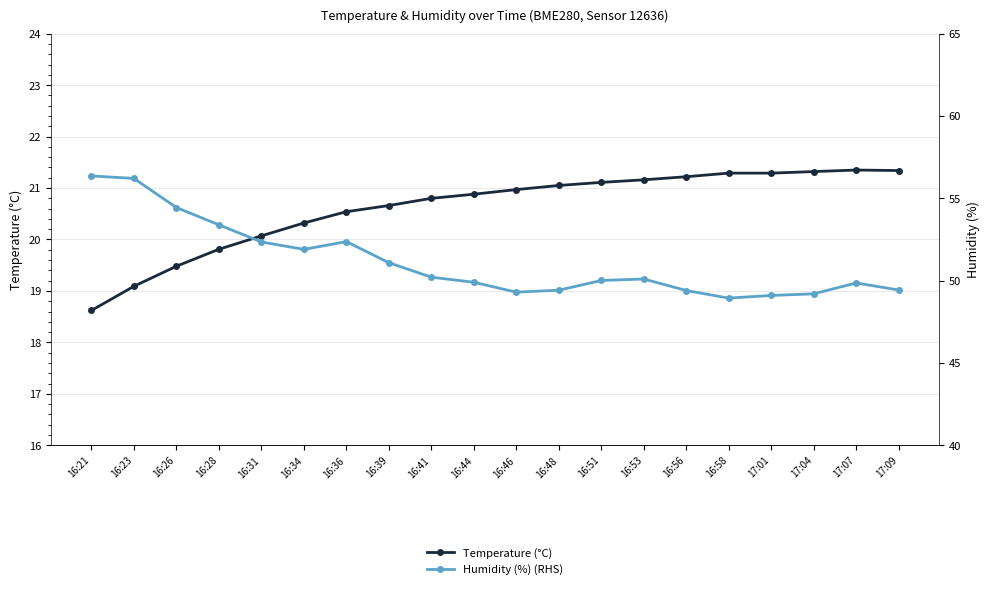

What is the maximum value for Temperature (°C)?

21.4